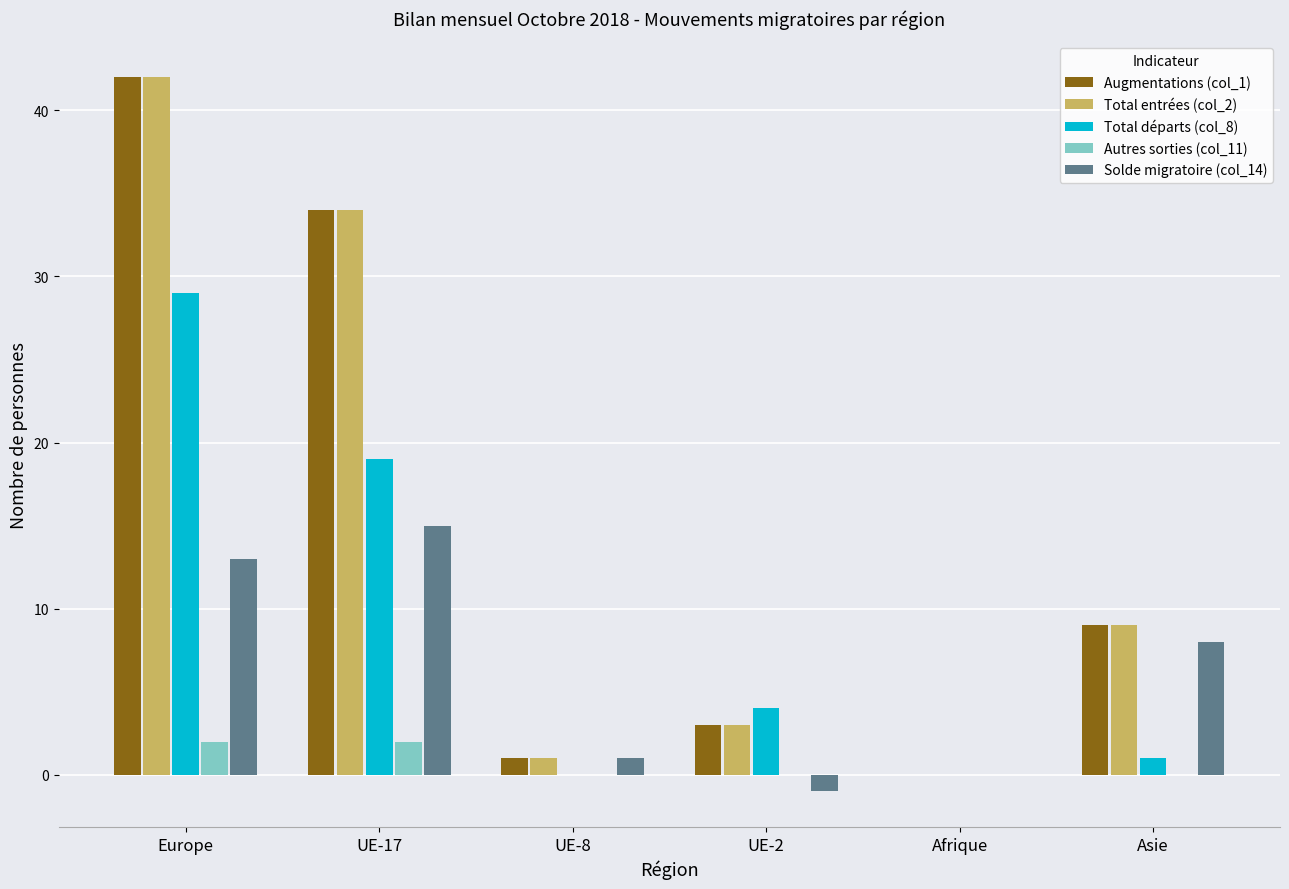

What are all the series names shown in the legend?

Augmentations (col_1), Total entrées (col_2), Total départs (col_8), Autres sorties (col_11), Solde migratoire (col_14)